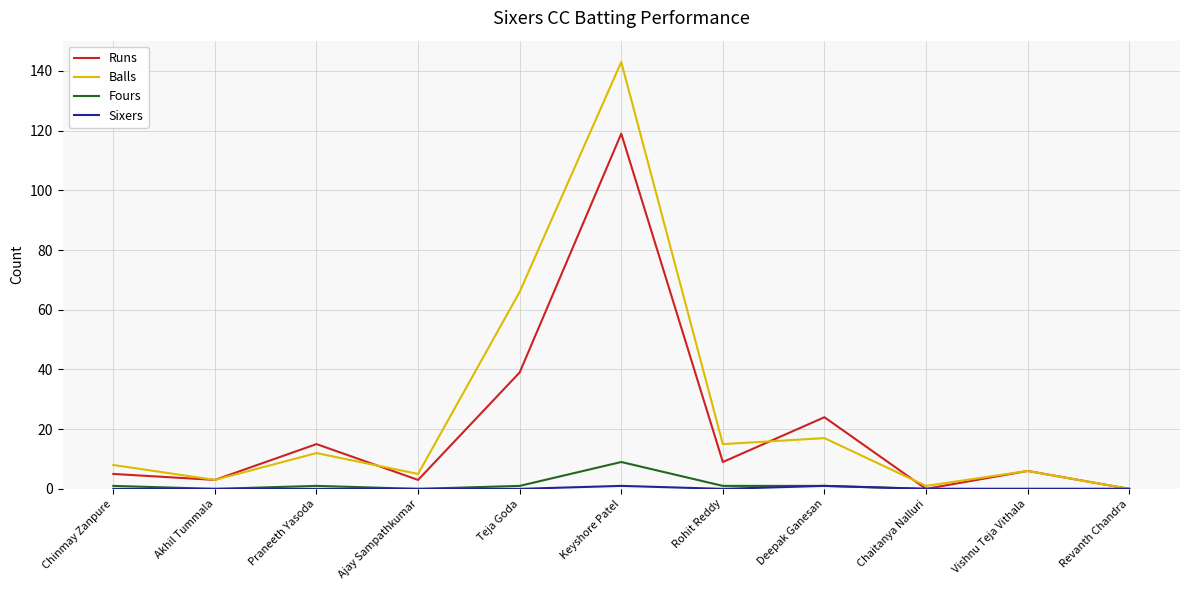

Is the value of Fours at Chaitanya Nalluri greater than the value of Runs at Vishnu Teja Vithala?

No